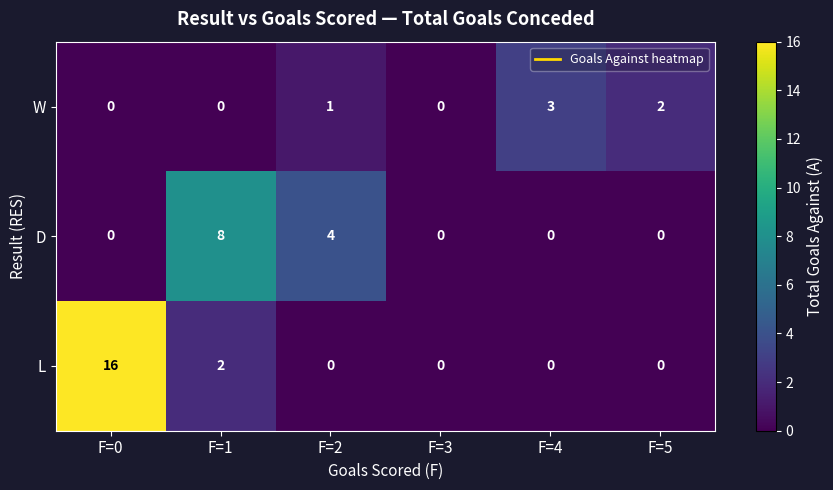

Which category has the highest value in the D series?

F=1